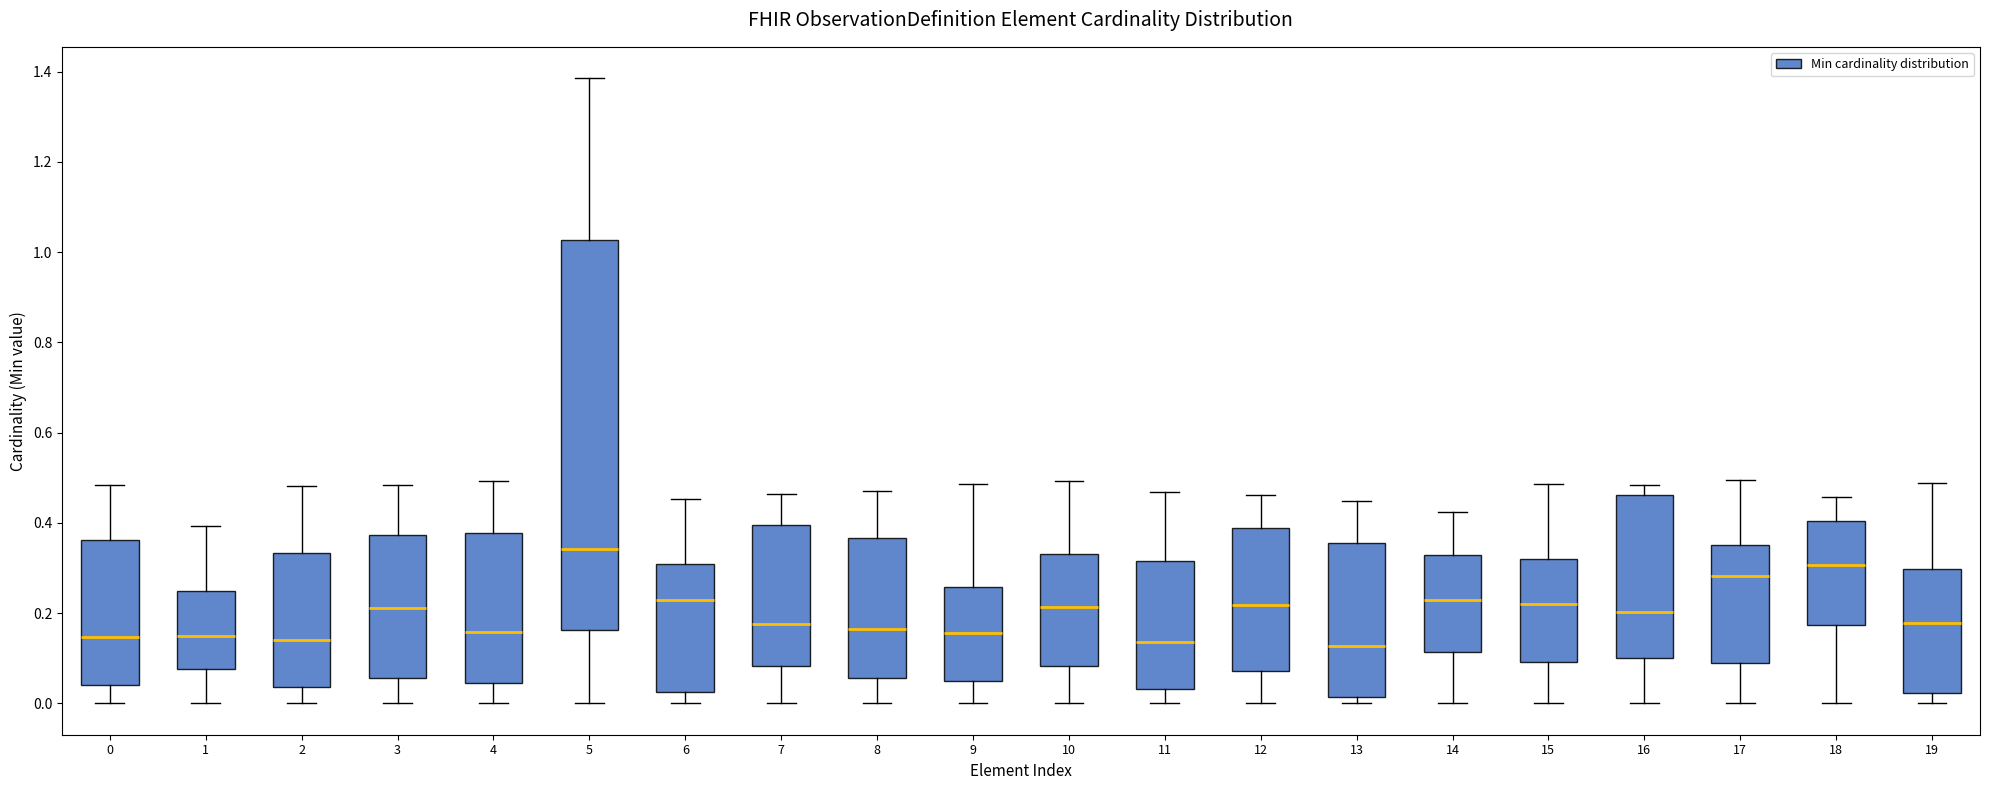

Reading left to right, read every box against the y-axis: the position of its median line, the range the box covers, and the ends of its whiskers. The values are not printed on the chart, so give them approximately, as read against the axis.

0: median 0.14, box 0.04 to 0.36, whiskers 0.00 to 0.48
1: median 0.14, box 0.08 to 0.24, whiskers 0.00 to 0.40
2: median 0.14, box 0.04 to 0.34, whiskers 0.00 to 0.48
3: median 0.22, box 0.06 to 0.38, whiskers 0.00 to 0.48
4: median 0.16, box 0.04 to 0.38, whiskers 0.00 to 0.50
5: median 0.34, box 0.16 to 1.02, whiskers 0.00 to 1.38
6: median 0.24, box 0.02 to 0.30, whiskers 0.00 to 0.46
7: median 0.18, box 0.08 to 0.40, whiskers 0.00 to 0.46
8: median 0.16, box 0.06 to 0.36, whiskers 0.00 to 0.48
9: median 0.16, box 0.06 to 0.26, whiskers 0.00 to 0.48
10: median 0.22, box 0.08 to 0.34, whiskers 0.00 to 0.50
11: median 0.14, box 0.04 to 0.32, whiskers 0.00 to 0.46
12: median 0.22, box 0.08 to 0.38, whiskers 0.00 to 0.46
13: median 0.12, box 0.02 to 0.36, whiskers 0.00 to 0.44
14: median 0.22, box 0.12 to 0.32, whiskers 0.00 to 0.42
15: median 0.22, box 0.10 to 0.32, whiskers 0.00 to 0.48
16: median 0.20, box 0.10 to 0.46, whiskers 0.00 to 0.48
17: median 0.28, box 0.08 to 0.36, whiskers 0.00 to 0.50
18: median 0.30, box 0.18 to 0.40, whiskers 0.00 to 0.46
19: median 0.18, box 0.02 to 0.30, whiskers 0.00 to 0.48